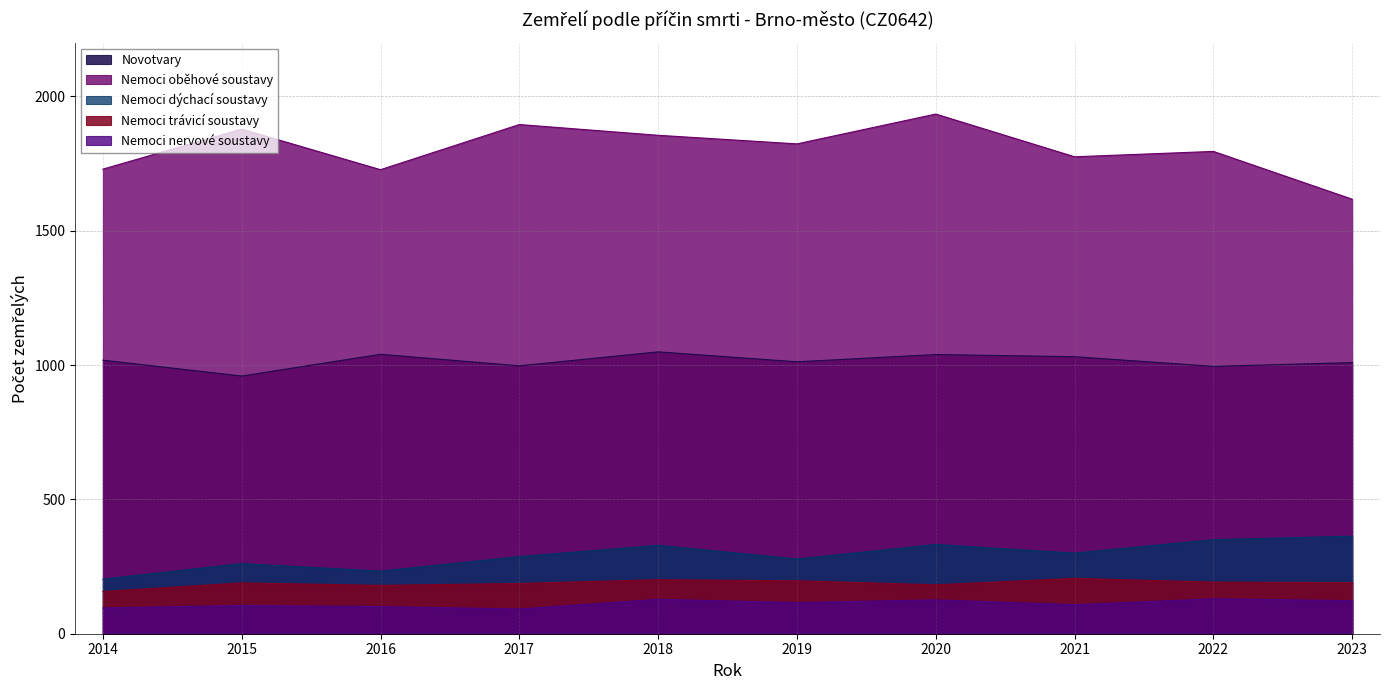

Which series has the widest spread of values?

Nemoci oběhové soustavy